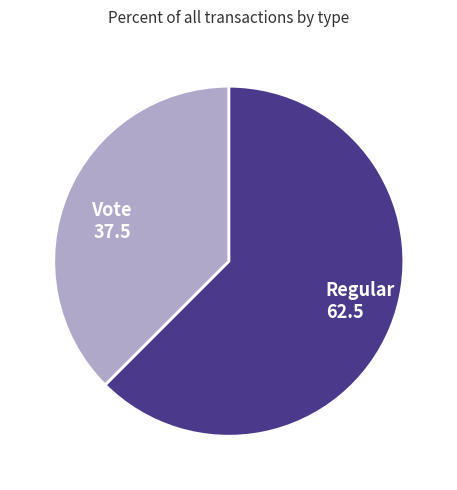

Does any single category account for the majority?

Yes